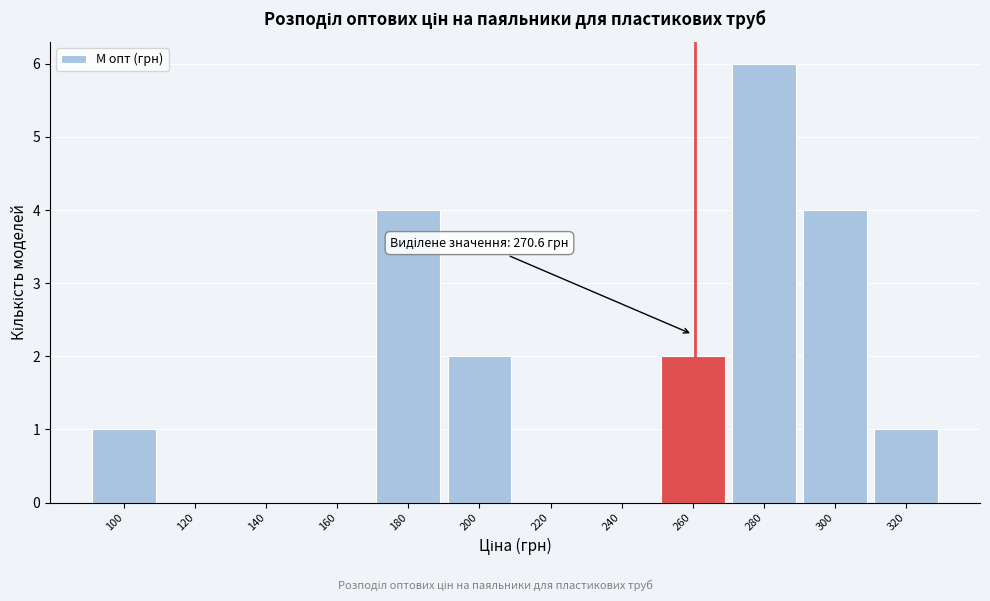

Reading left to right, extract all data points from this chart.

100=1	120=0	140=0	160=0	180=4	200=2	220=0	240=0	260=2	280=6	300=4	320=1